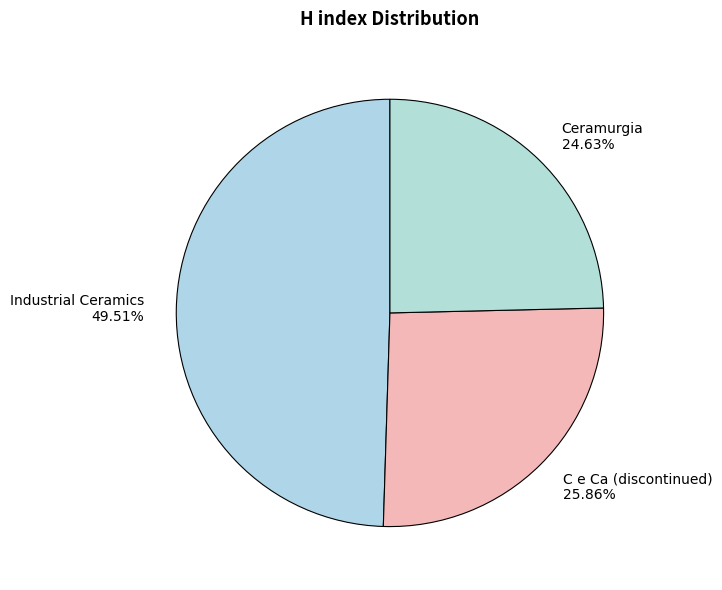

True or false: Industrial Ceramics accounts for 50% of the total.

True